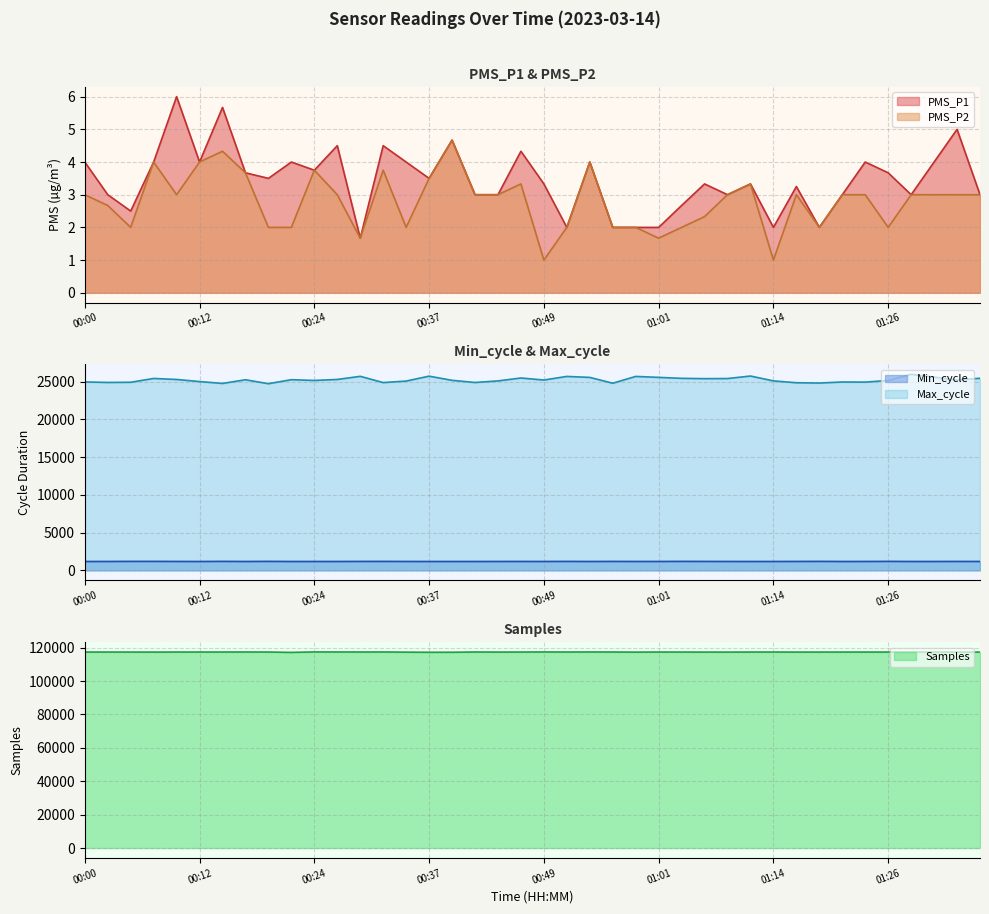

What is the difference between the highest and lowest values at 00:19?

117365.0